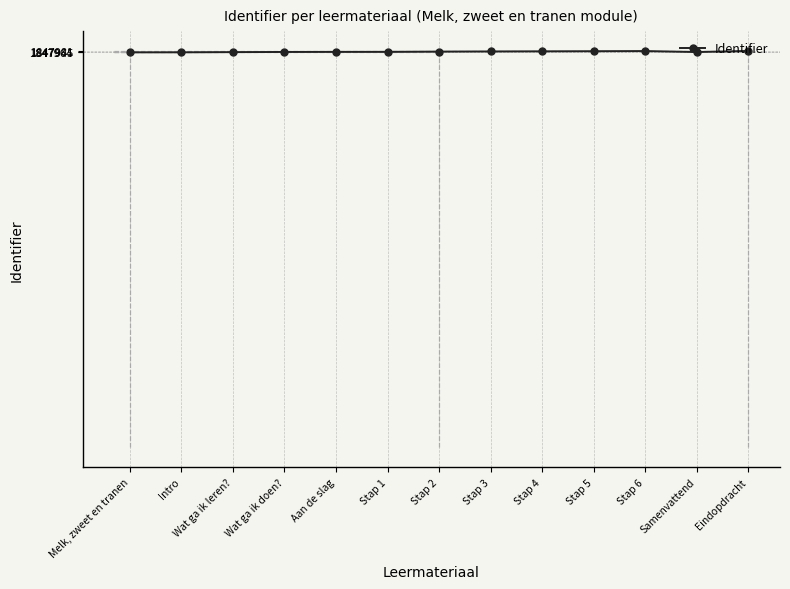

True or false: the data shows 1109814 at Stap 6.

False